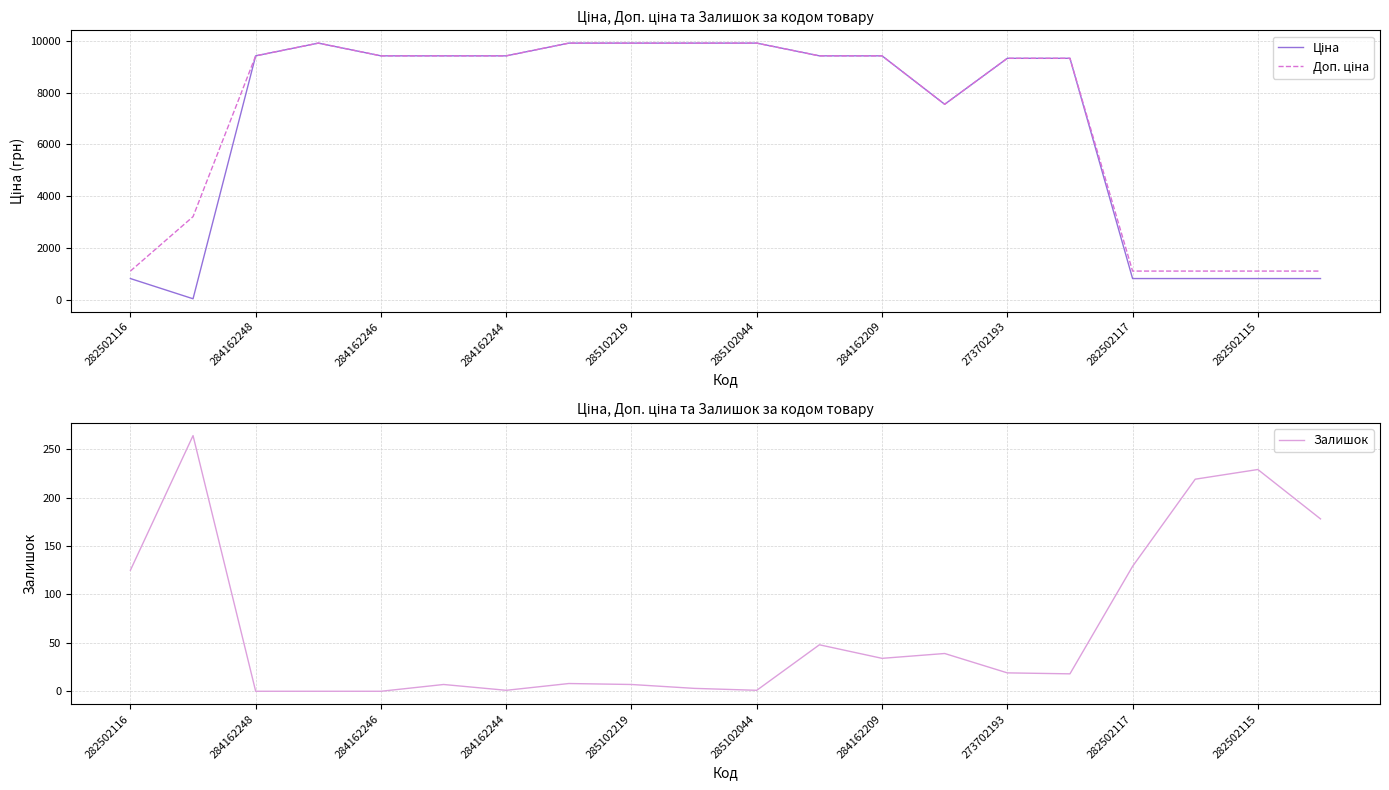

What is the difference between the maximum and minimum values in the Залишок series?

264